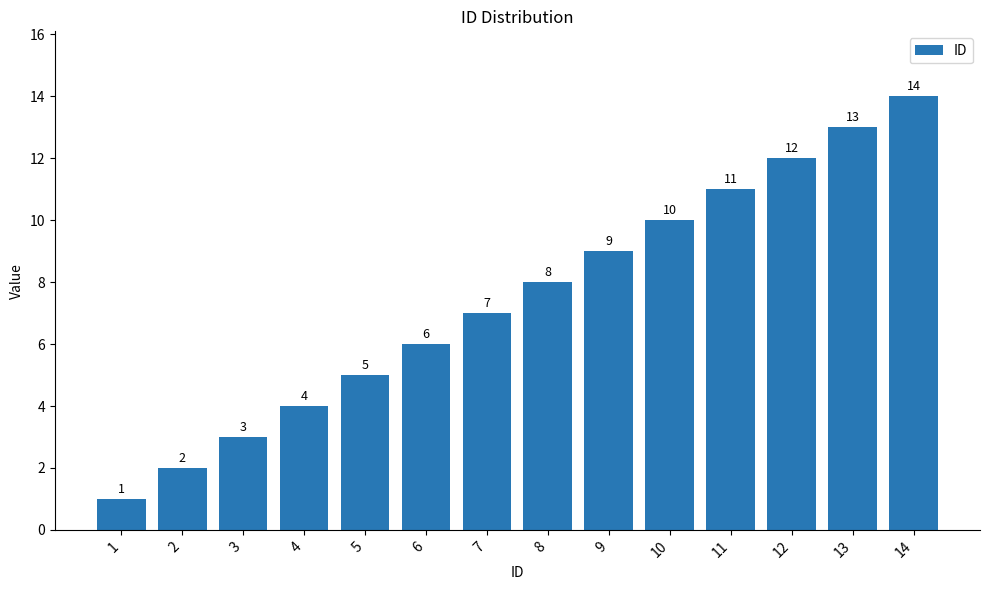

Rank the categories by value from lowest to highest.

1, 2, 3, 4, 5, 6, 7, 8, 9, 10, 11, 12, 13, 14